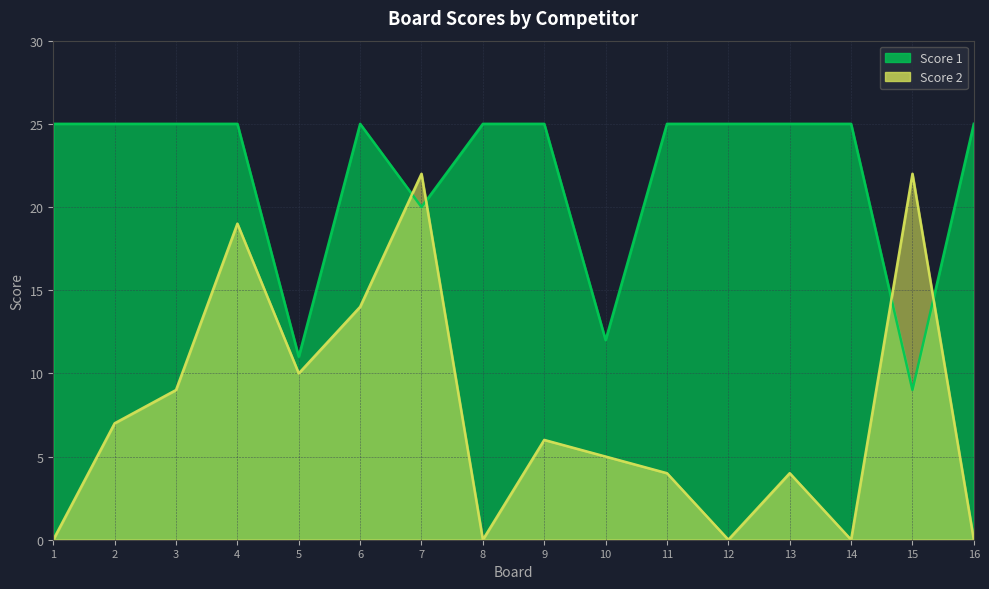

Between which two adjacent categories do Score 2 and Score 1 first intersect?

6 and 7